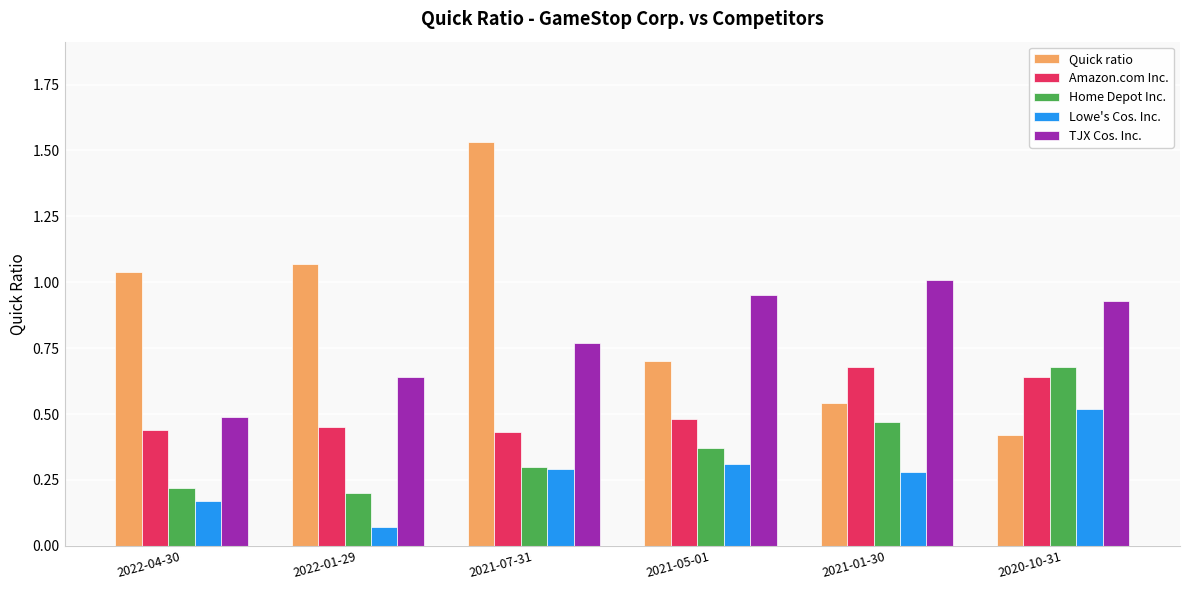

List the labels in order of Home Depot Inc. value, largest first.

2020-10-31, 2021-01-30, 2021-05-01, 2021-07-31, 2022-04-30, 2022-01-29